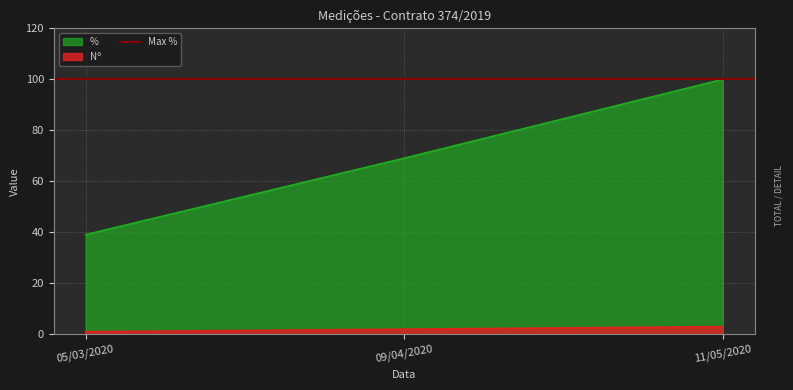

What is the average value of the % series?

69.4